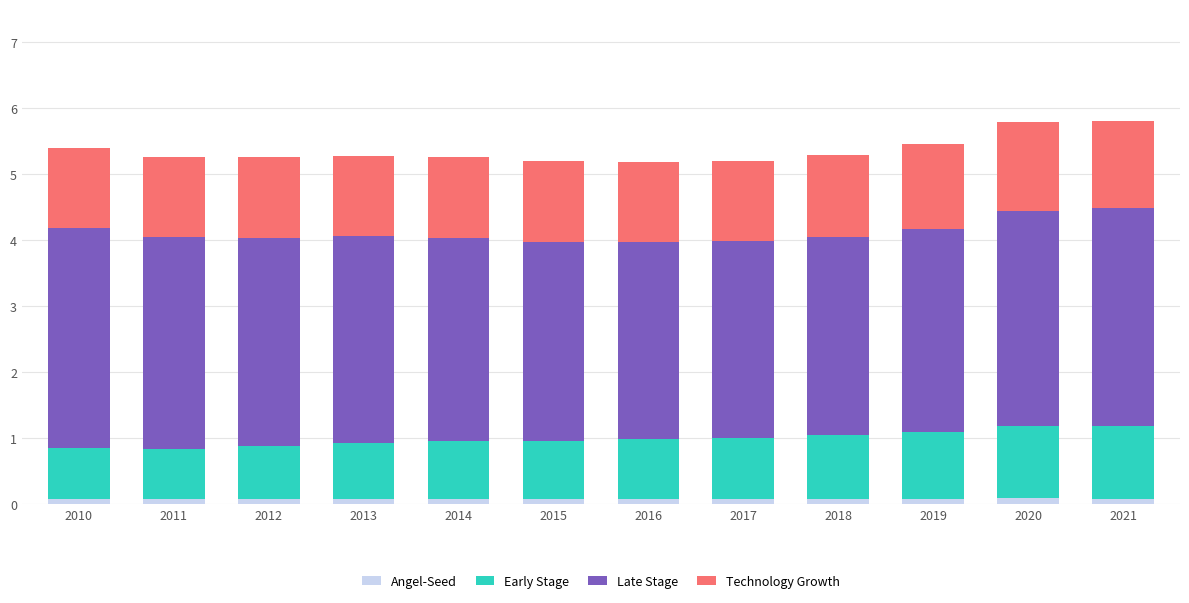

Is it true that Angel-Seed equals 0.1 at 2010?

True